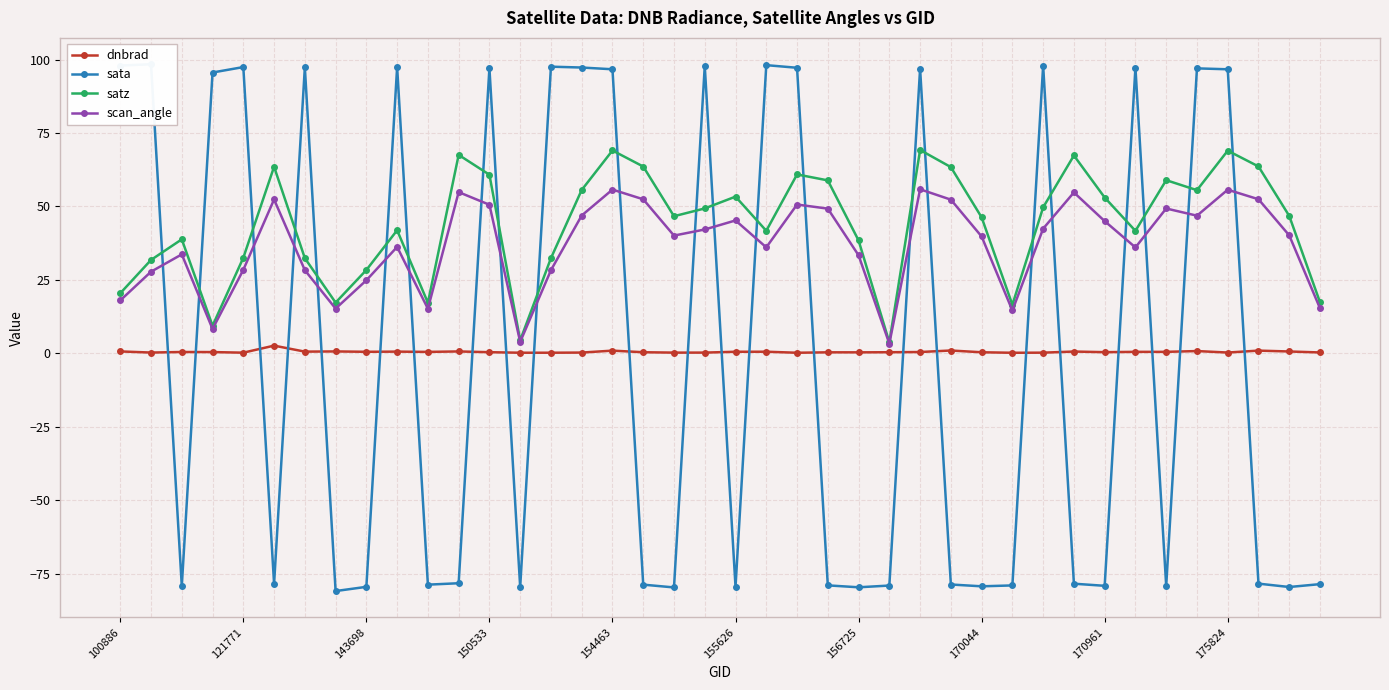

The scan_angle series shows 45.0 at 170961. True or false?

True